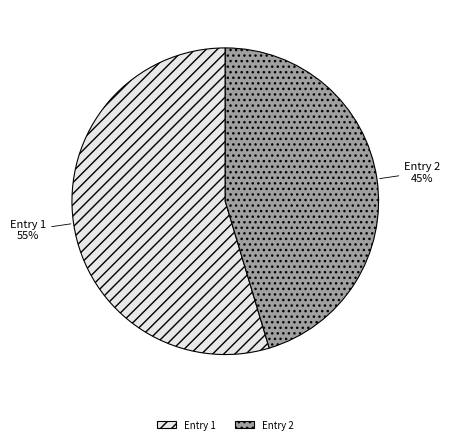

Which category has the smallest portion of the pie?

Entry 2